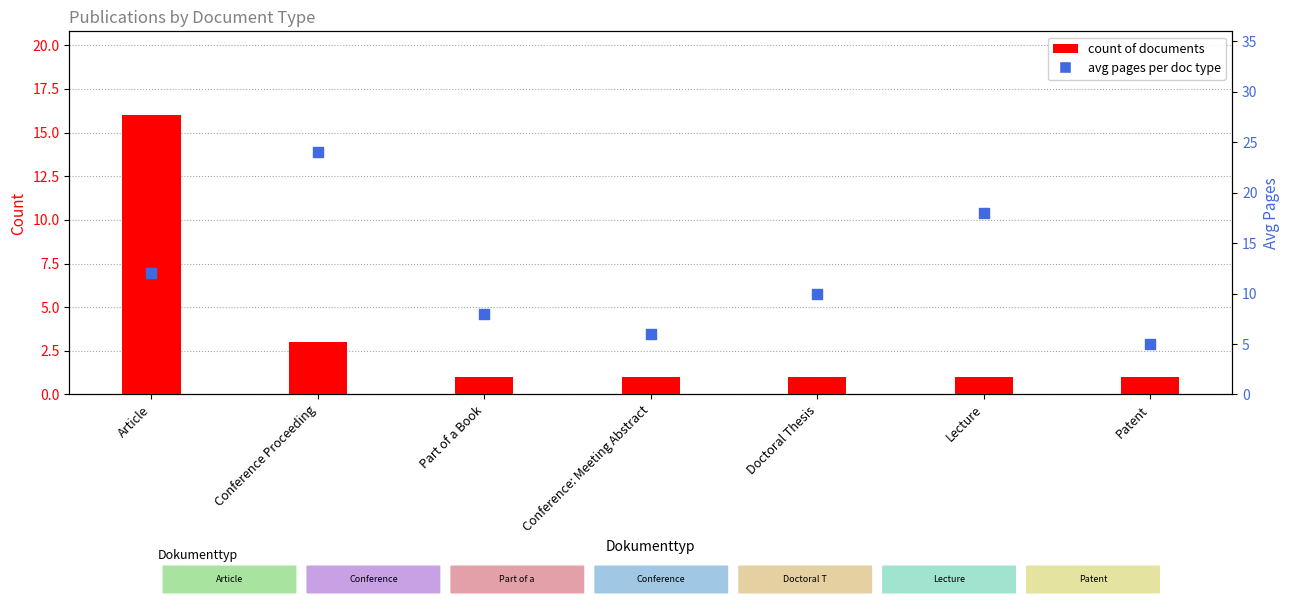

Which series has the largest total across all categories?

avg pages